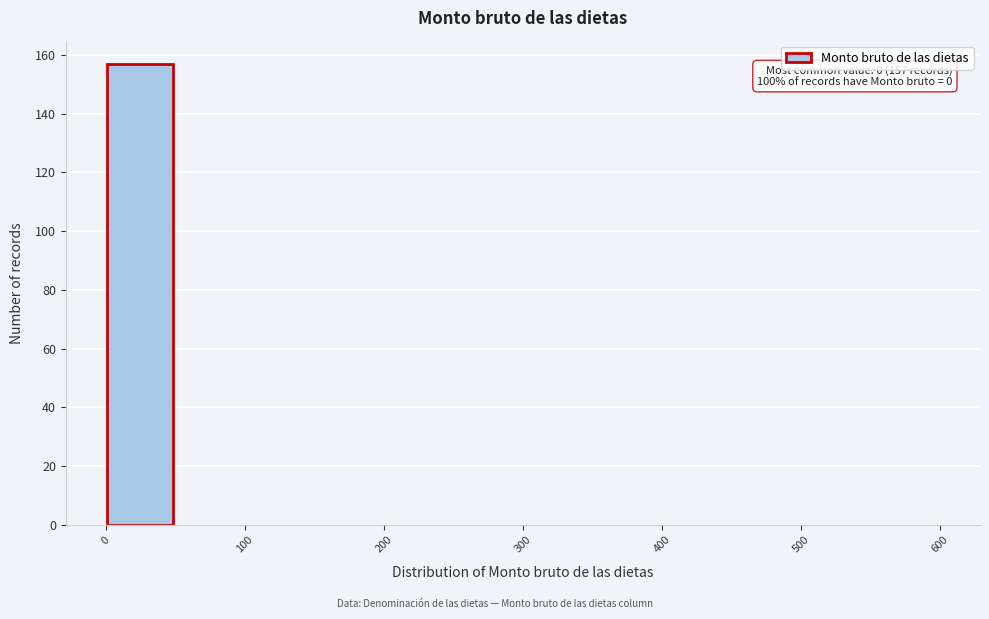

Which range on the x-axis has the tallest bar?

0 to 50